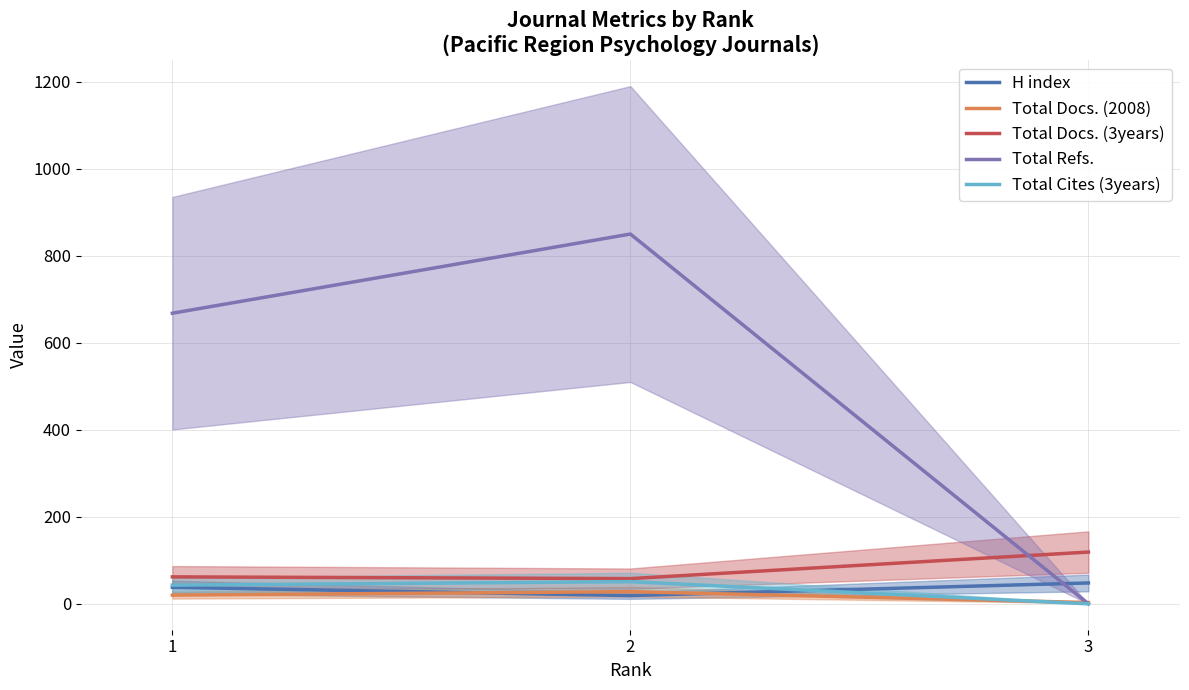

What is the maximum value for Total Docs. (3years)?

119